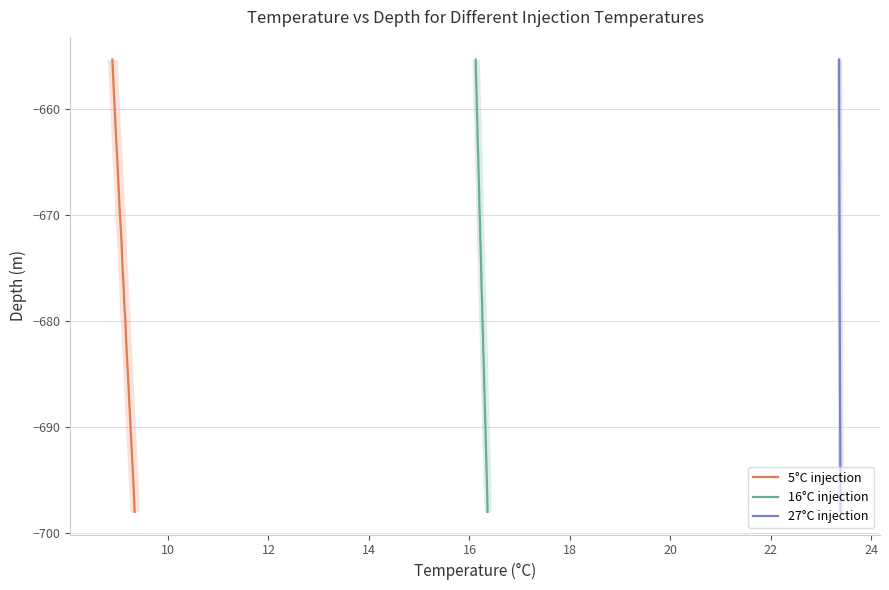

True or false: 16°C injection has more than 0 interior local peaks.

False